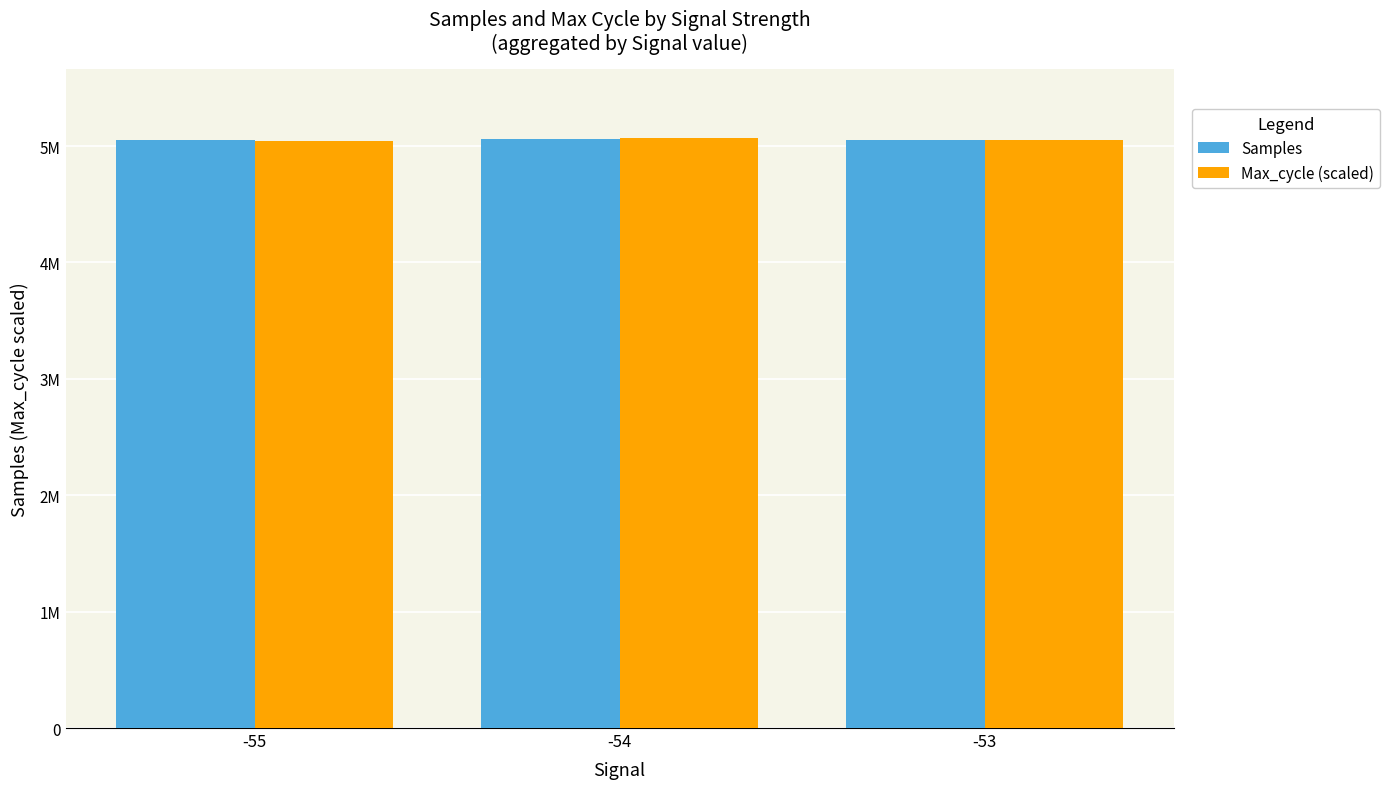

What are all the series names shown in the legend?

Samples, Max_cycle (scaled)